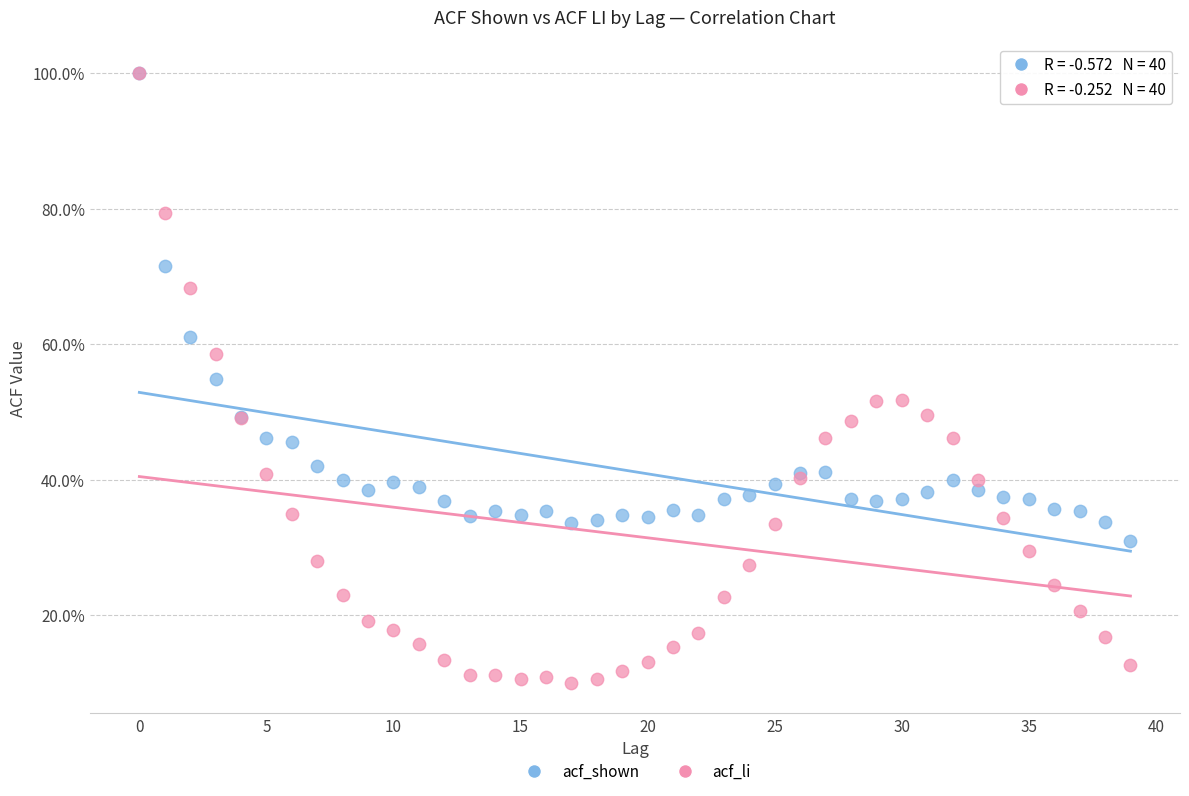

What are all the series names shown in the legend?

acf_shown, acf_li